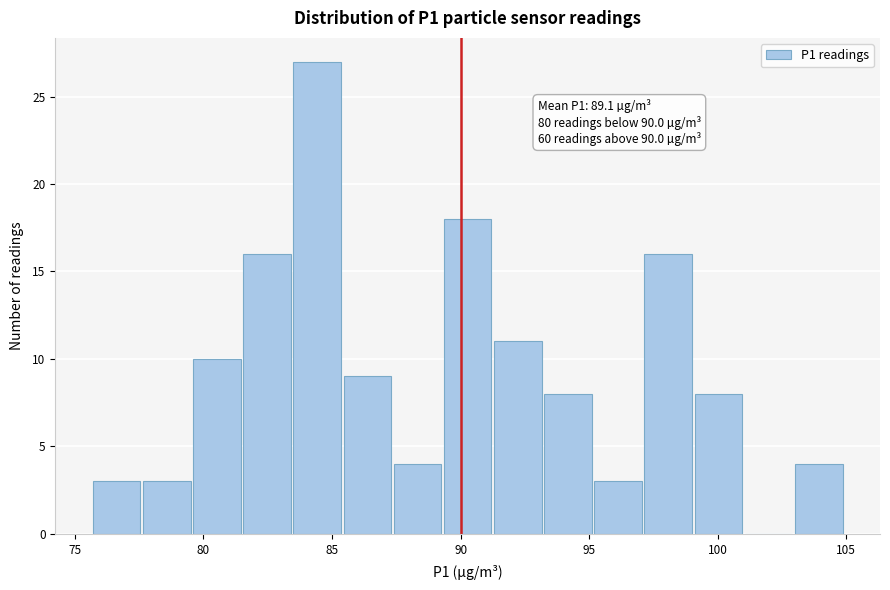

Around what value on the x-axis is the tallest bar? Give the approximate position of its centre, as read against the axis.

84.5